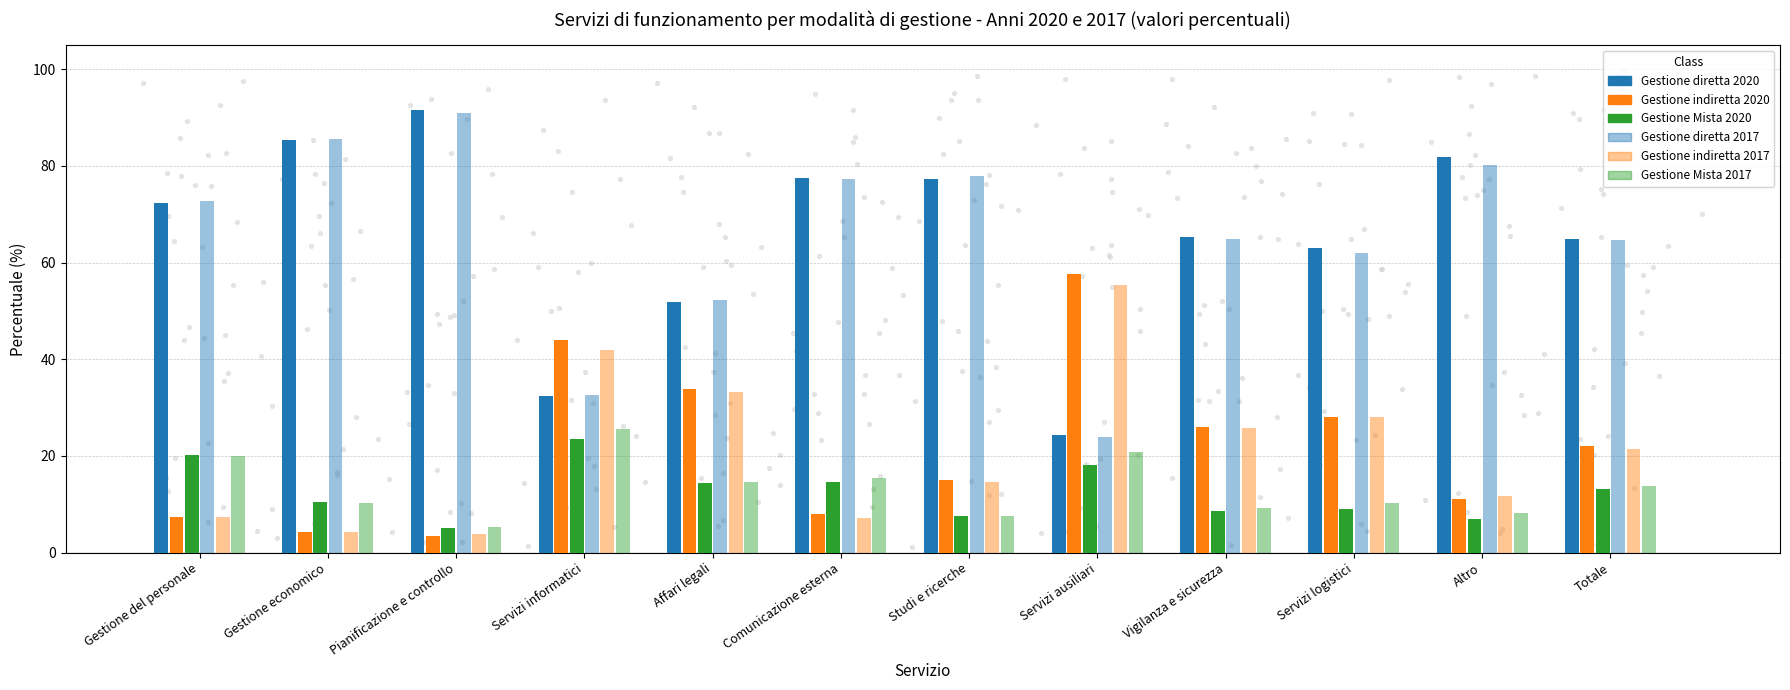

Which series contains the lowest Y value?

Gestione indiretta 2020